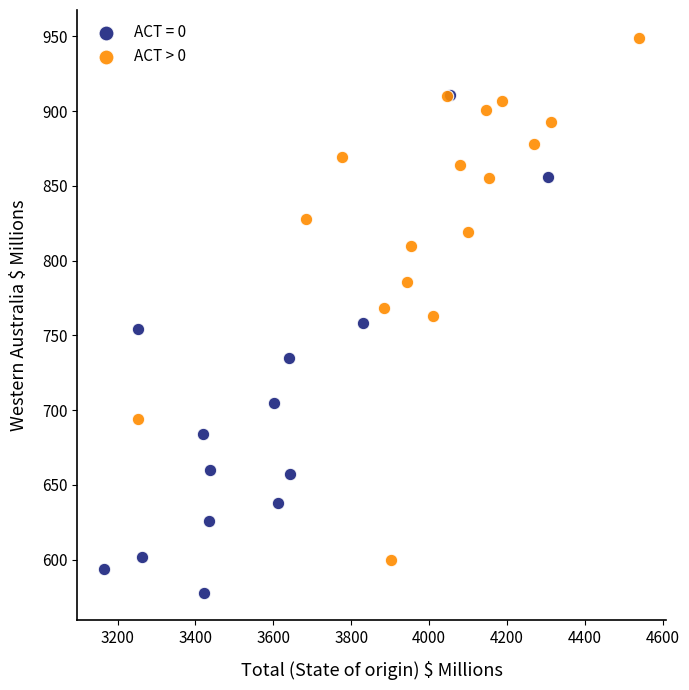

Which series contains the lowest Y value?

ACT = 0